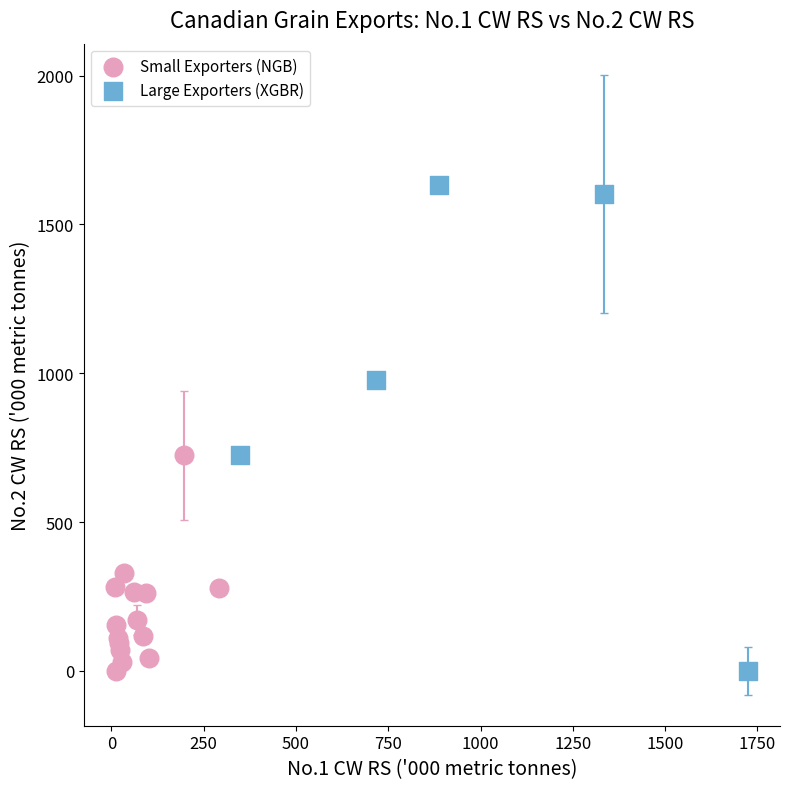

Which series reaches the maximum Y coordinate?

Large Exporters (XGBR)